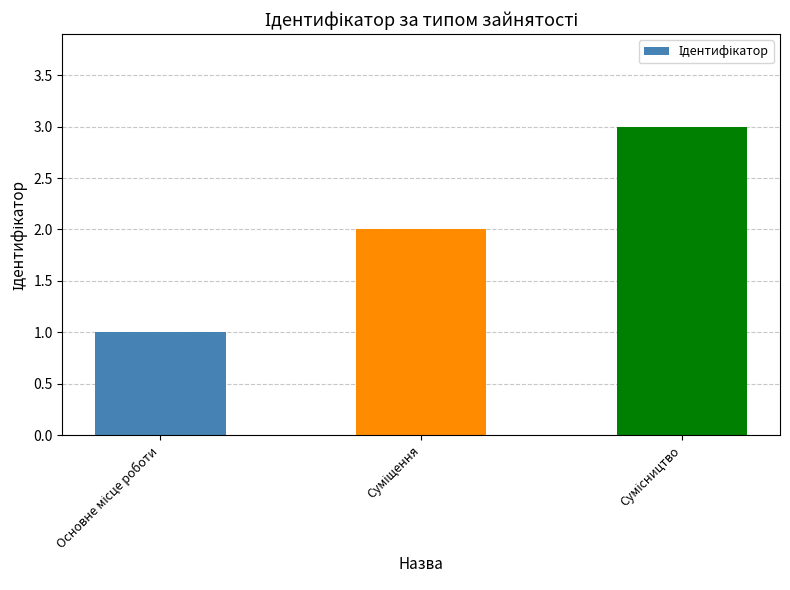

What is the greatest value displayed?

3